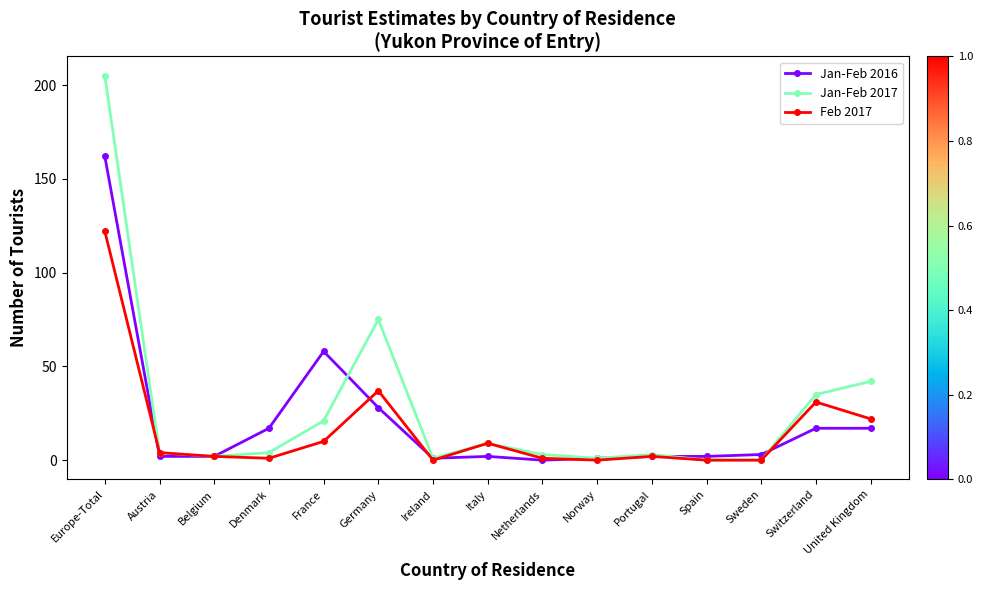

At Denmark, list the series in order from largest to smallest.

Jan-Feb 2016, Jan-Feb 2017, Feb 2017